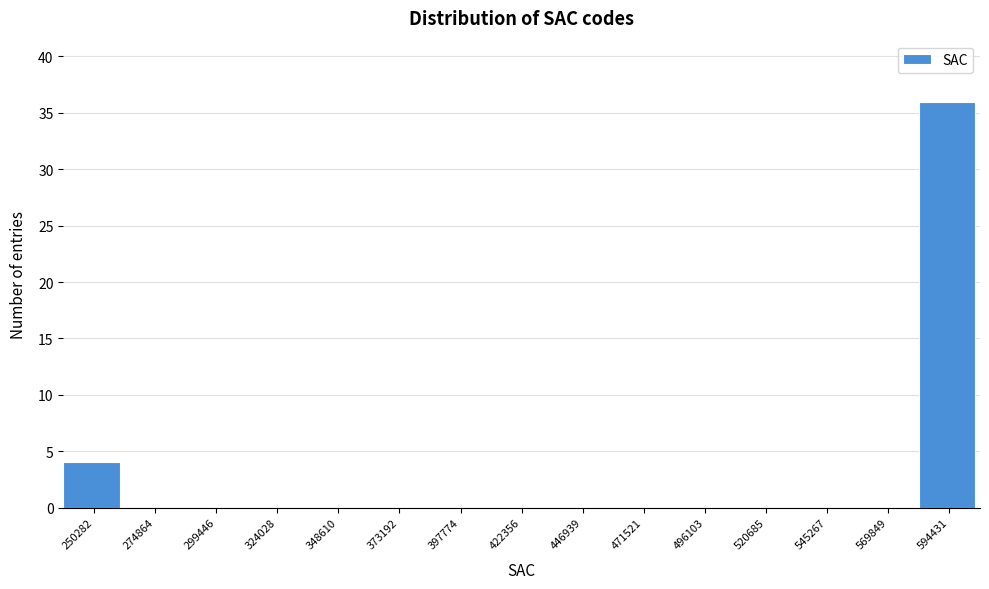

Reading right to left, what are all the values shown in this chart?

594431=36	569849=0	545267=0	520685=0	496103=0	471521=0	446939=0	422356=0	397774=0	373192=0	348610=0	324028=0	299446=0	274864=0	250282=4